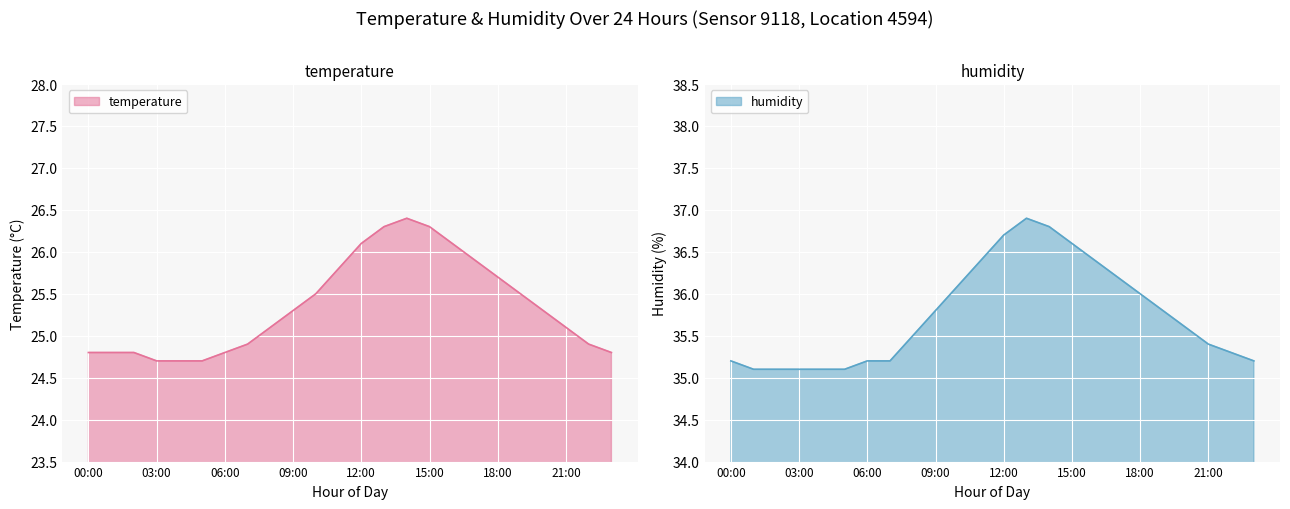

What are all the series names shown in the legend?

temperature, humidity